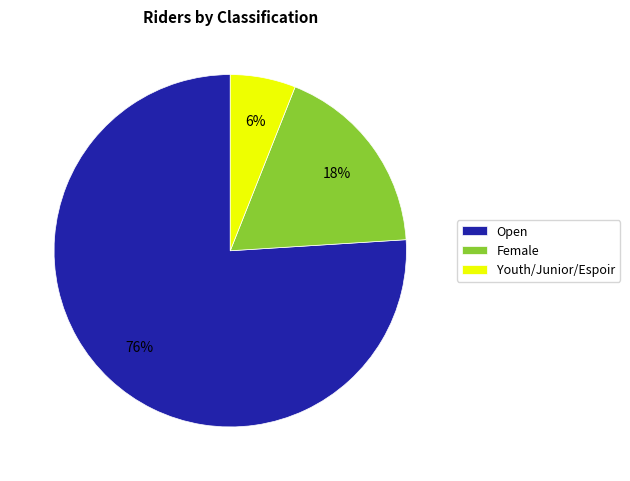

How many slices are in this pie chart?

3